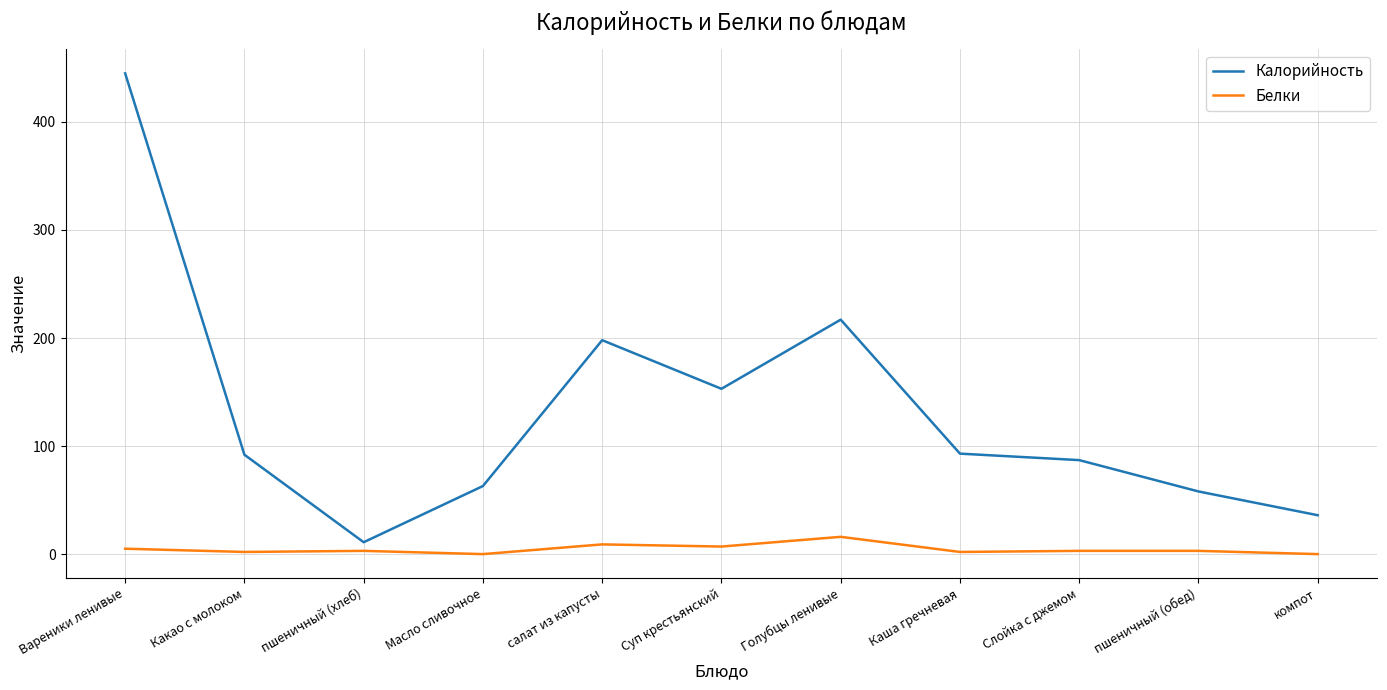

What is the approximate value of Белки at Голубцы ленивые?

16